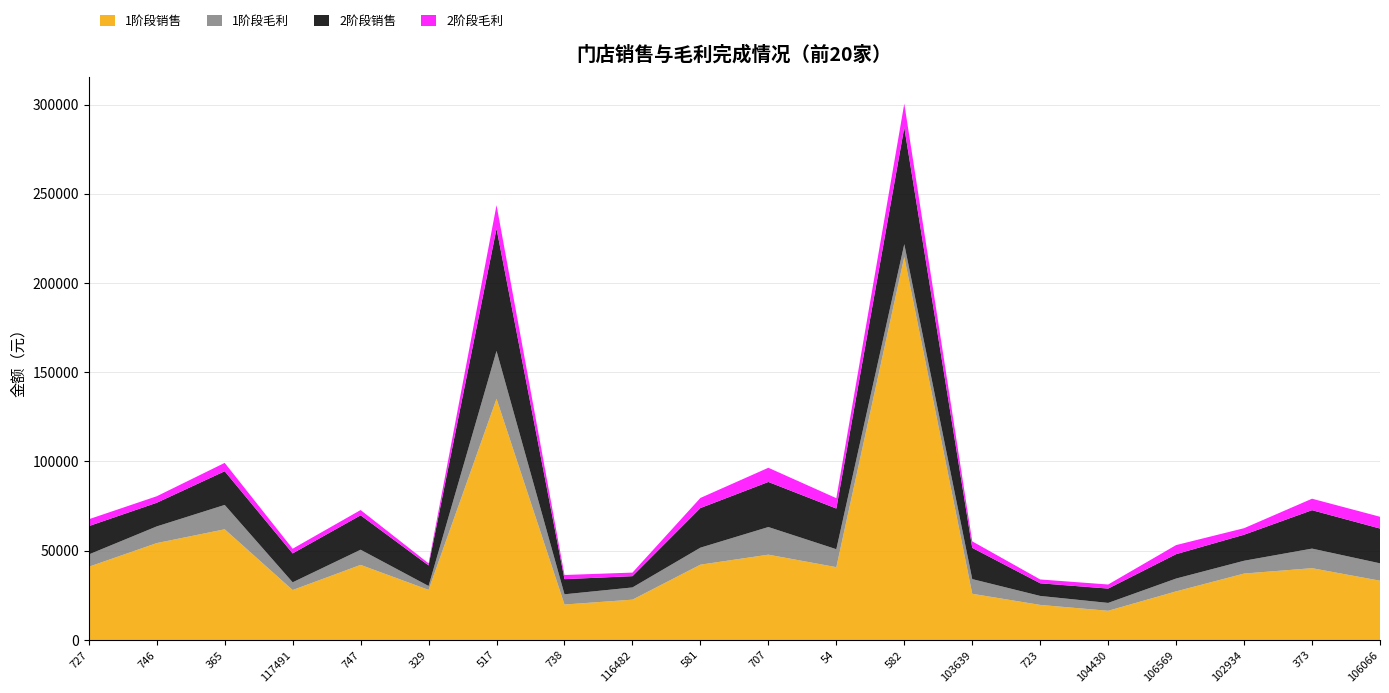

Reading left to right, extract all data points from this chart.

1阶段销售: 727=41010.1	746=54276.4	365=62010.6	117491=27975.5	747=42066.6	329=28067.2	517=135120.4	738=19852.1	116482=22589.3	581=42185.3	707=47792.7	54=40796.5	582=214598.0	103639=25870.2	723=19637.2	104430=16345.3	106569=27223.3	102934=37206.9	373=40223.9	106066=33202.6
1阶段毛利: 727=6892.5	746=9342.1	365=13649.9	117491=4325.5	747=8490.0	329=2177.1	517=26834.1	738=5733.2	116482=6839.6	581=9528.7	707=15482.8	54=10055.7	582=7173.9	103639=8233.6	723=5027.5	104430=4410.1	106569=7189.1	102934=7175.0	373=10966.3	106066=9738.2
2阶段销售: 727=15875.9	746=13254.1	365=18876.7	117491=16200.3	747=19279.4	329=11510.5	517=68515.3	738=8479.8	116482=6316.6	581=22201.7	707=25255.4	54=22786.6	582=65374.2	103639=17493.0	723=7088.4	104430=8038.8	106569=13664.2	102934=14584.8	373=21520.6	106066=19491.1
2阶段毛利: 727=3851.6	746=3648.6	365=4687.4	117491=2624.6	747=2967.6	329=1172.7	517=13179.3	738=2342.2	116482=1998.2	581=5663.0	707=7954.6	54=5802.2	582=13373.3	103639=3657.7	723=2148.5	104430=2278.4	106569=5083.4	102934=3658.3	373=6433.2	106066=6602.6